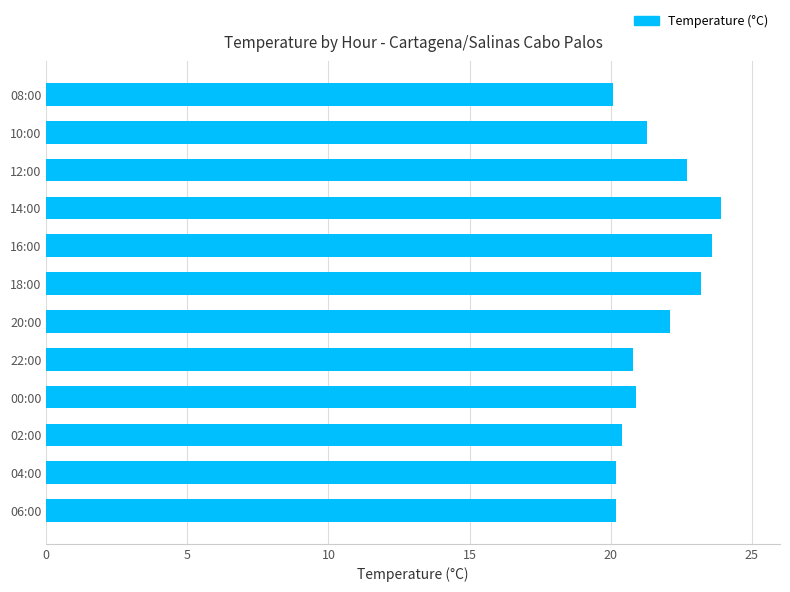

Are the bars horizontal?

Yes